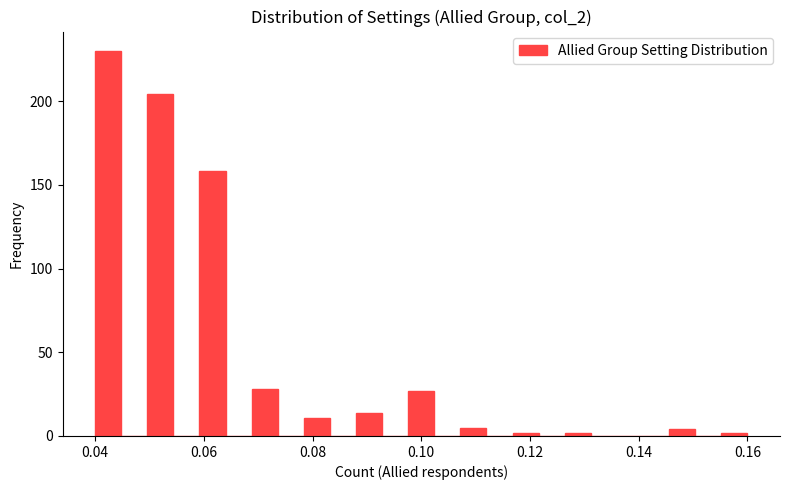

Read against the x-axis, roughly where is the centre of the tallest bar?

0.042